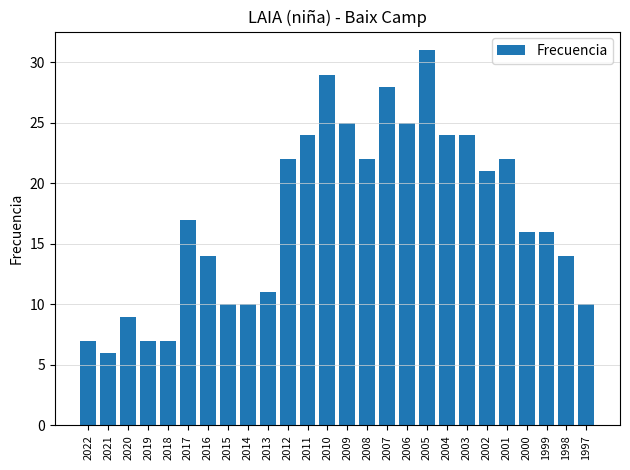

What is the average value?

17